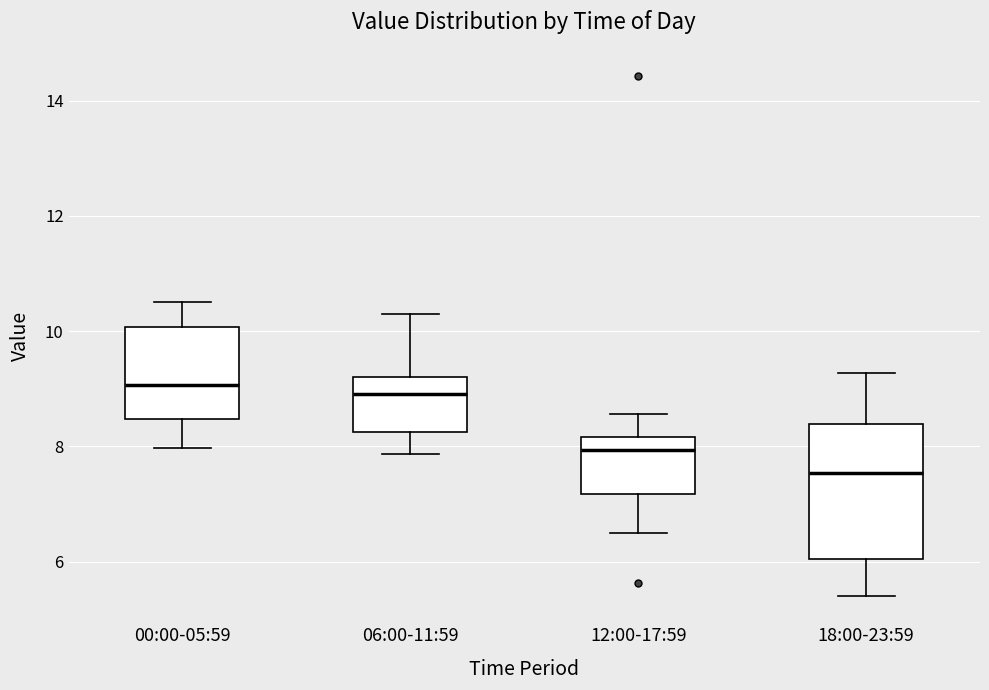

Which box is the tallest, from its lower edge to its upper edge?

18:00-23:59